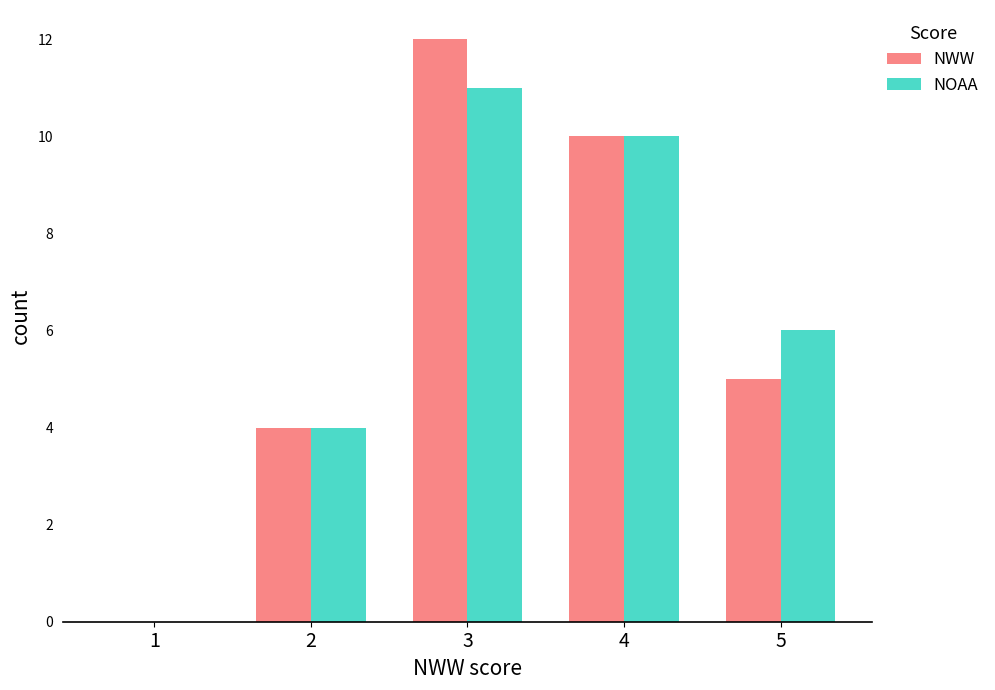

How many groups of bars are there?

5